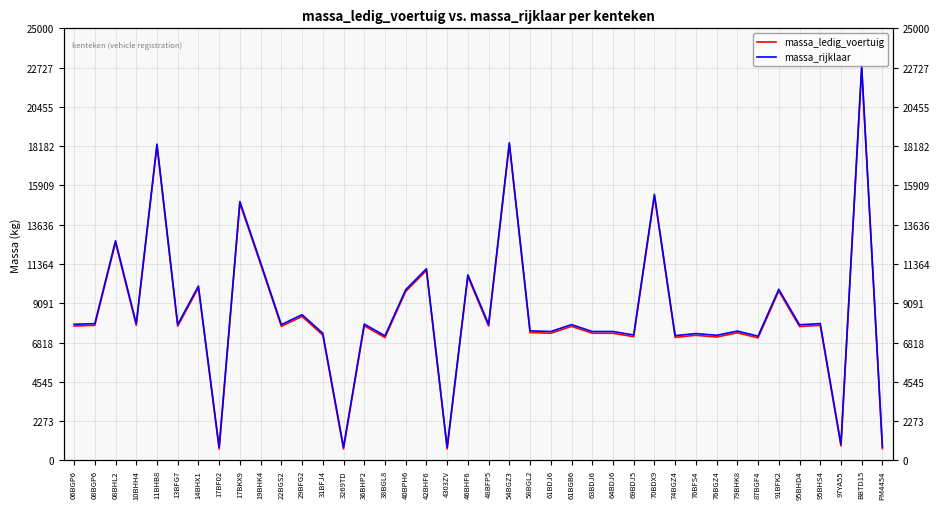

What is the approximate value of massa_rijklaar at 74BGZ4, to the nearest 10?

7220